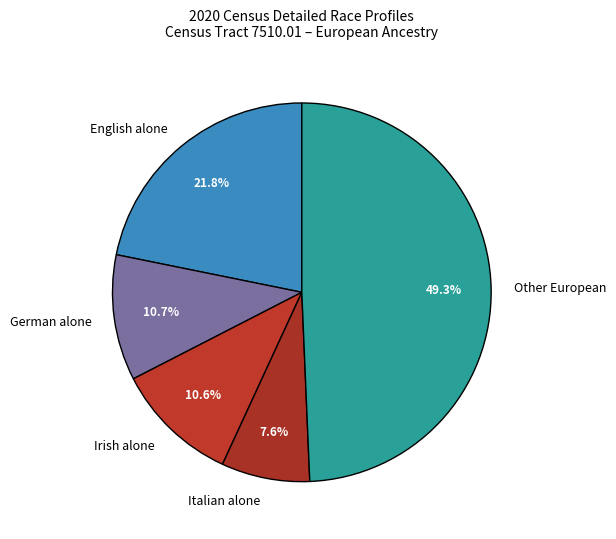

To the nearest percent, what is the combined percentage of Other European and English alone?

71%